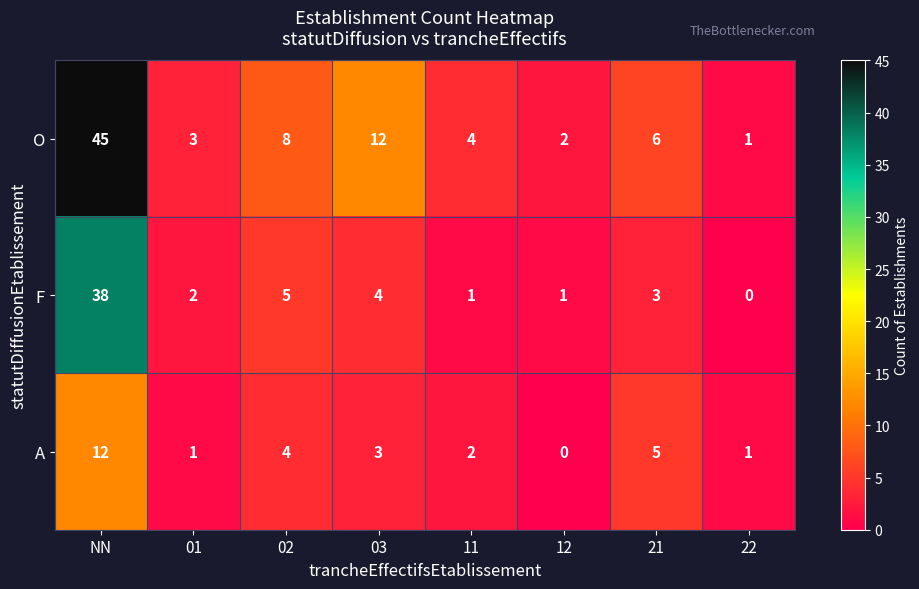

Reading left to right, what are all the values shown in this chart?

O: 45	3	8	12	4	2	6	1
F: 38	2	5	4	1	1	3	0
A: 12	1	4	3	2	0	5	1